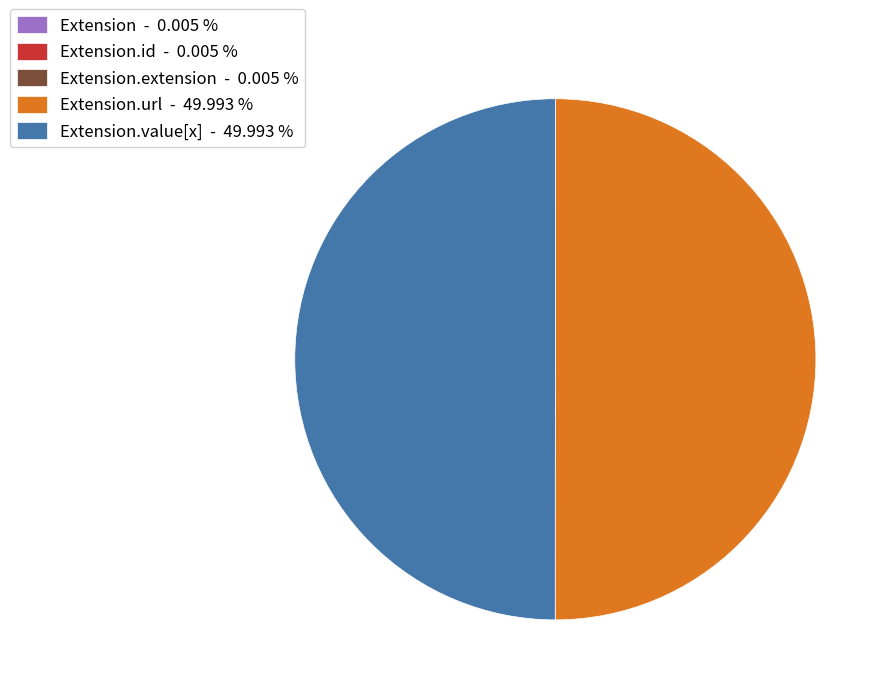

Combined, do Extension.value[x] - 49.993 % and Extension.url - 49.993 % account for over 50%?

Yes